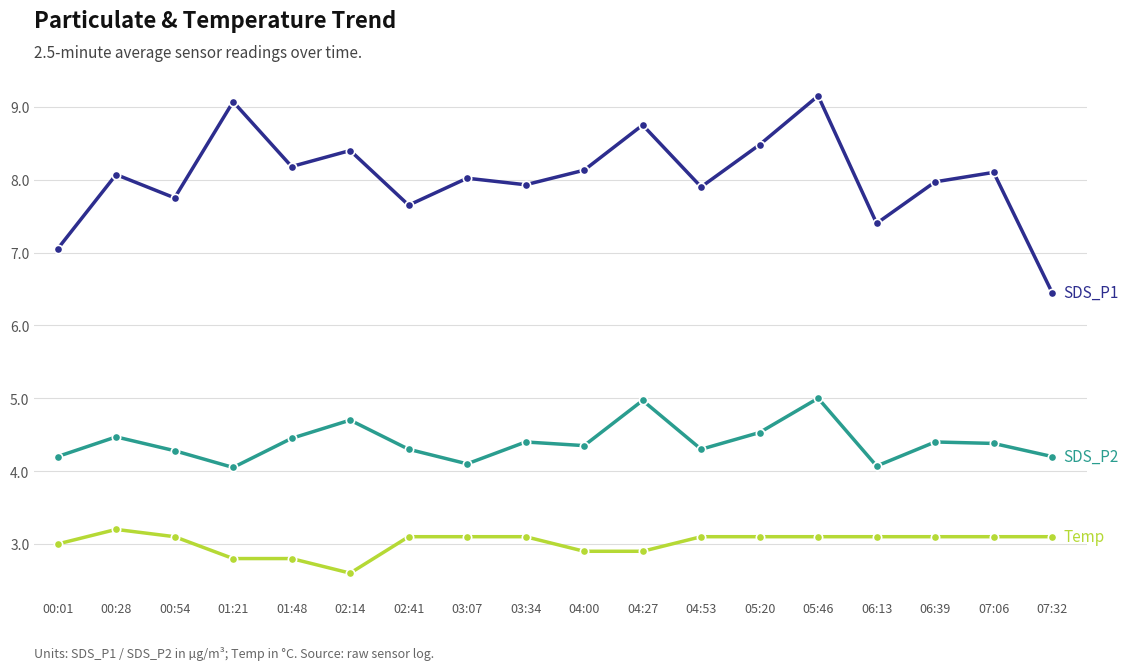

At which category is the sum across all series the highest?

05:46